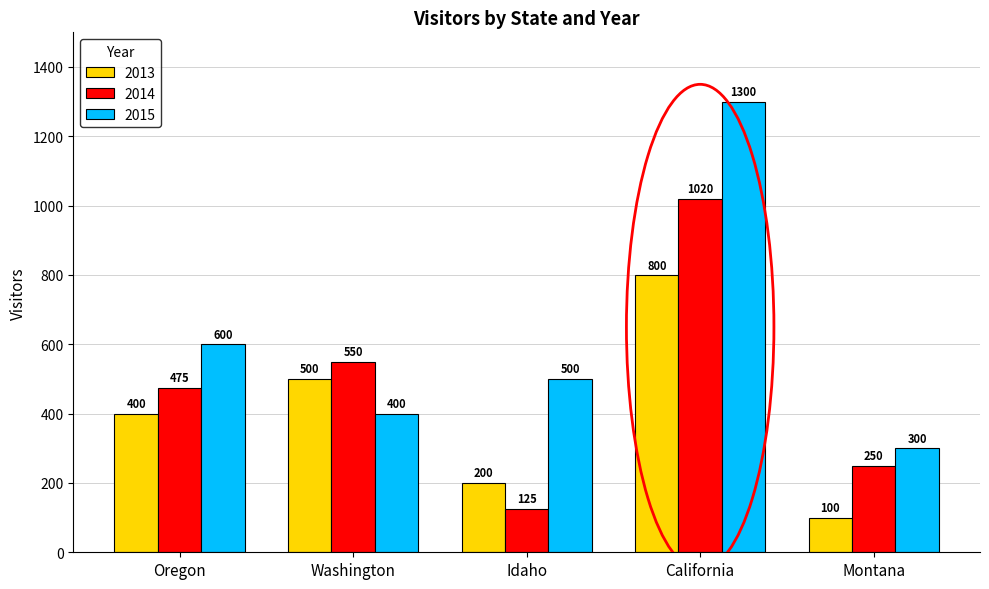

How many categories are shown in the chart?

5